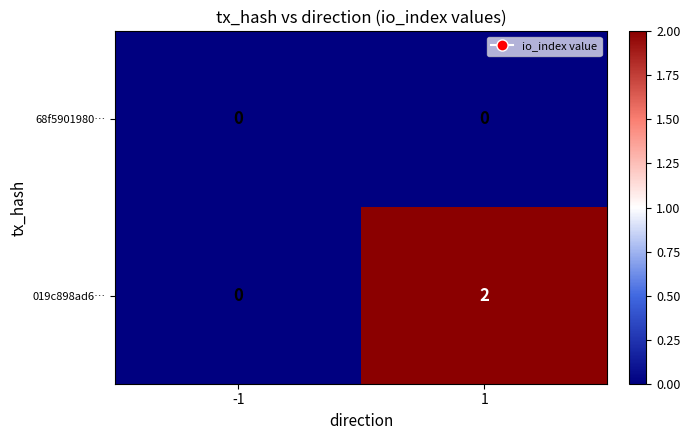

Which series changed the most between -1 and 1?

019c898ad6…